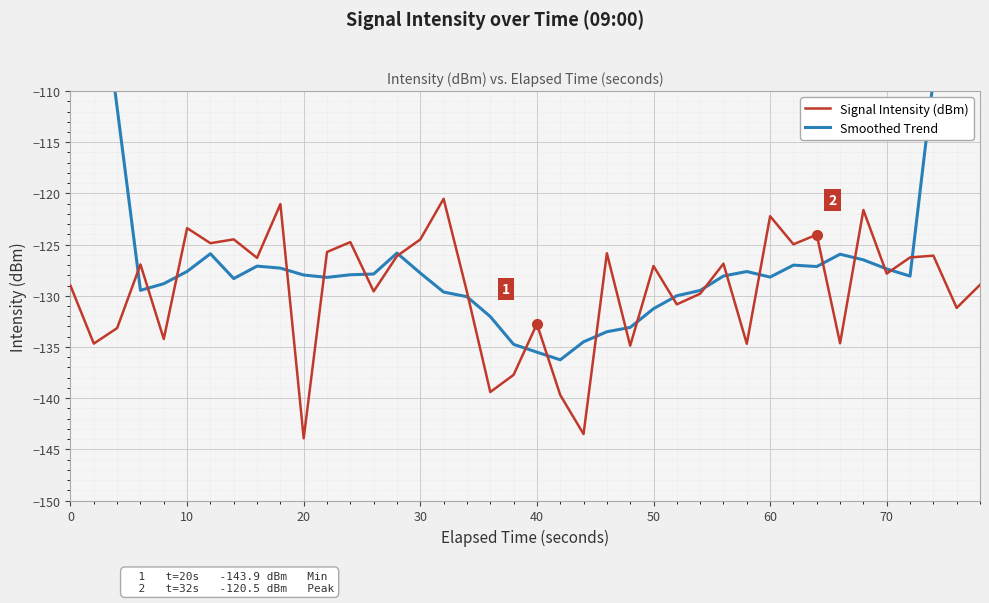

Which series ends up on top after the final intersection of Smoothed Trend and Signal Intensity (dBm)?

Smoothed Trend